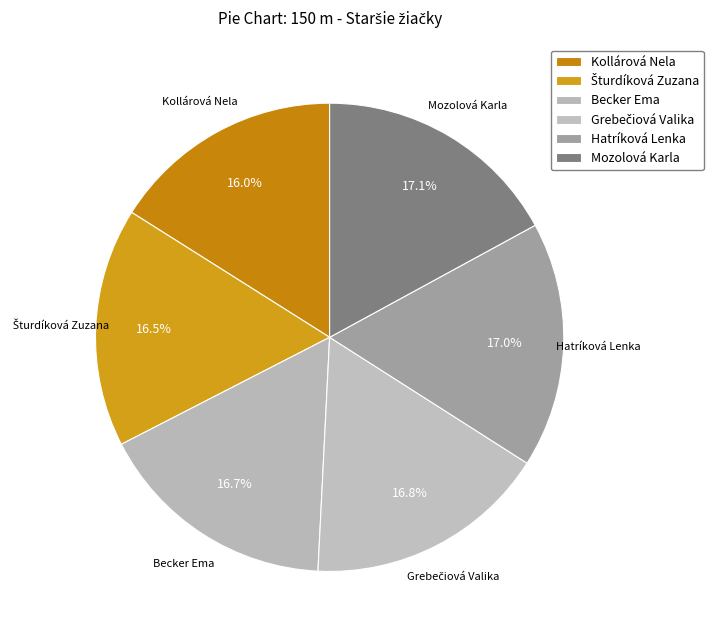

To the nearest percent, what is the combined percentage of Mozolová Karla and Grebečiová Valika?

34%